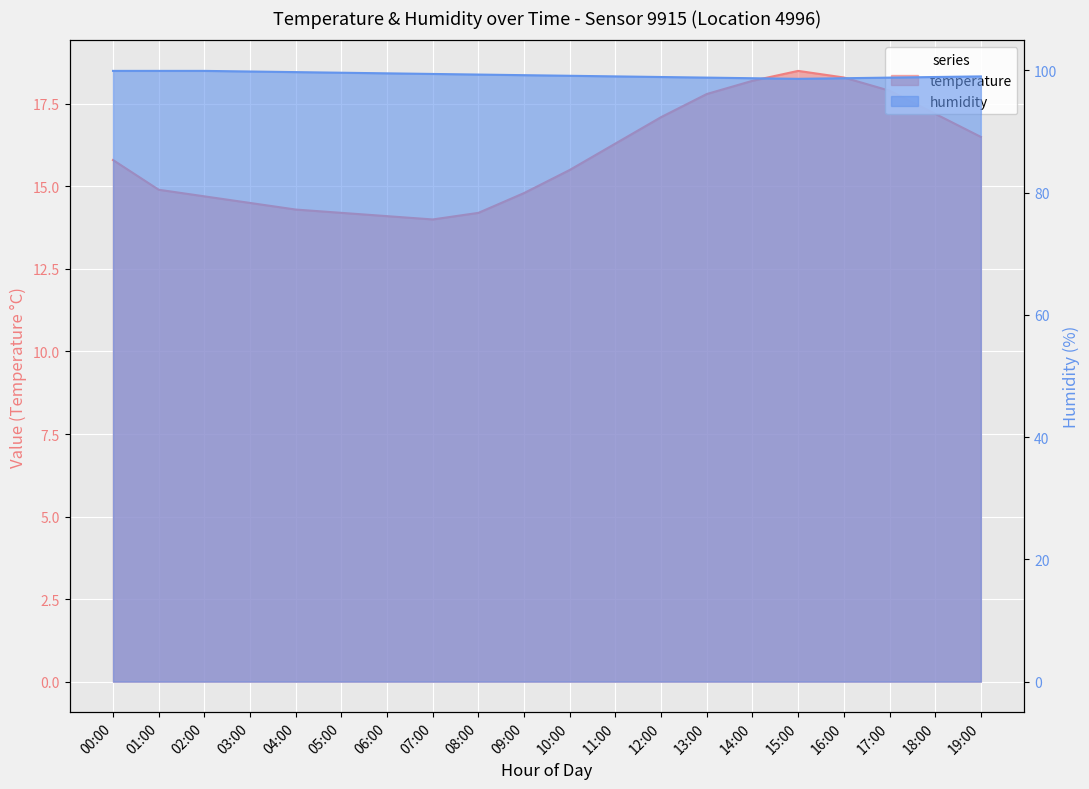

What is the difference between the maximum and minimum values in the temperature series?

4.5